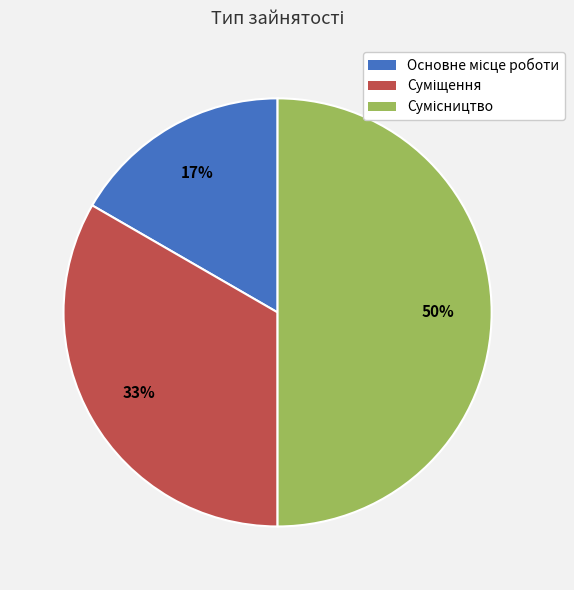

How many segments does this pie chart have?

3